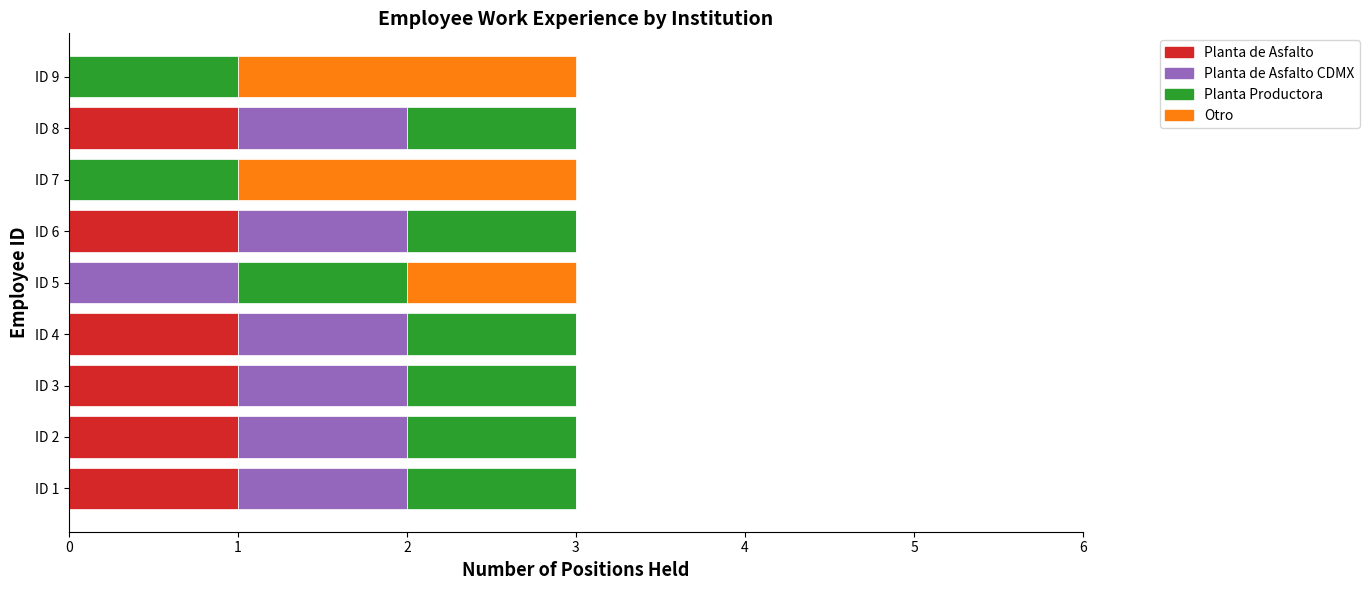

The value of Planta de Asfalto at ID 6 is 1. True or false?

True